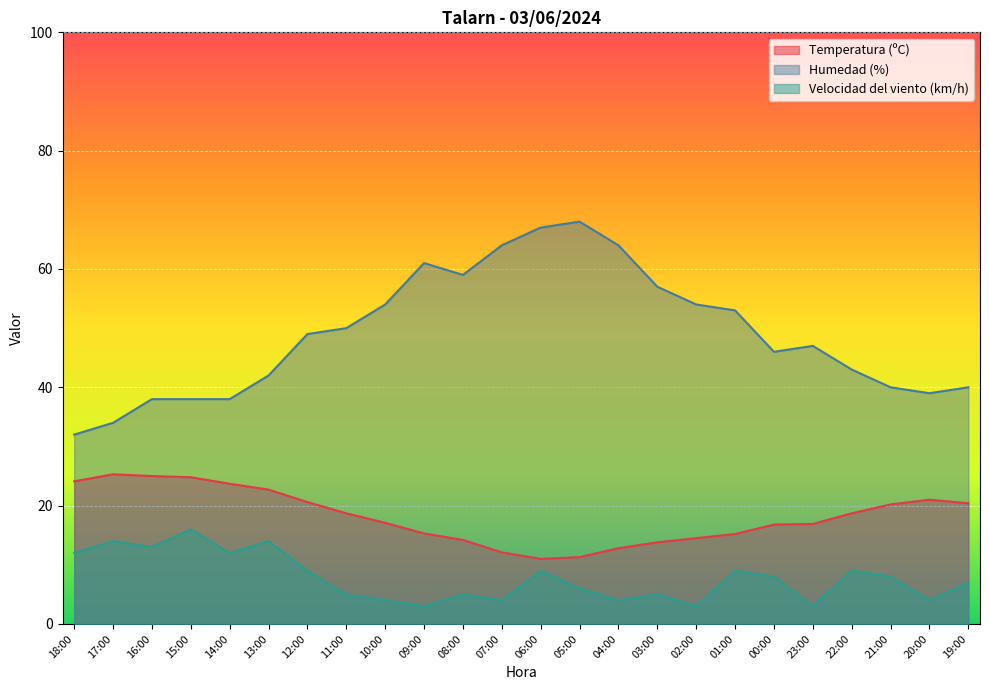

What is the sum of all Temperatura (ºC) values?

436.2